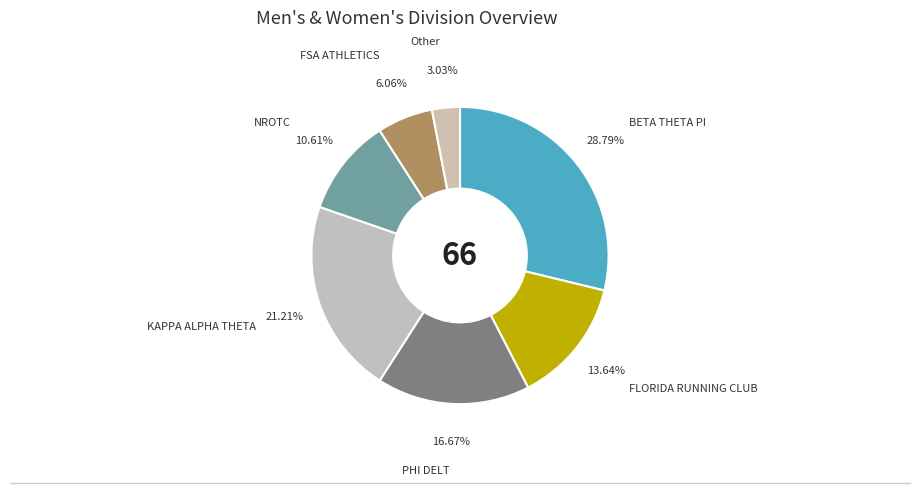

Is the sum of NROTC and KAPPA ALPHA THETA greater than half?

No